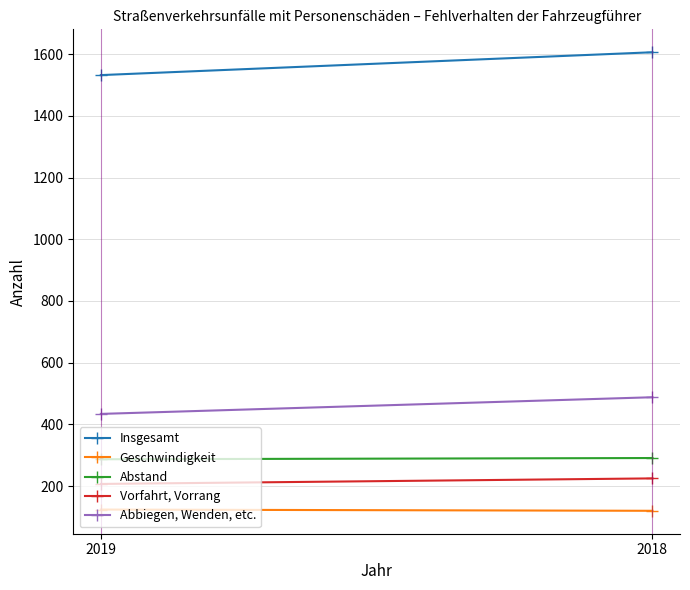

Rank the series by their maximum value, from highest to lowest.

Insgesamt, Abbiegen, Wenden, etc., Abstand, Vorfahrt, Vorrang, Geschwindigkeit